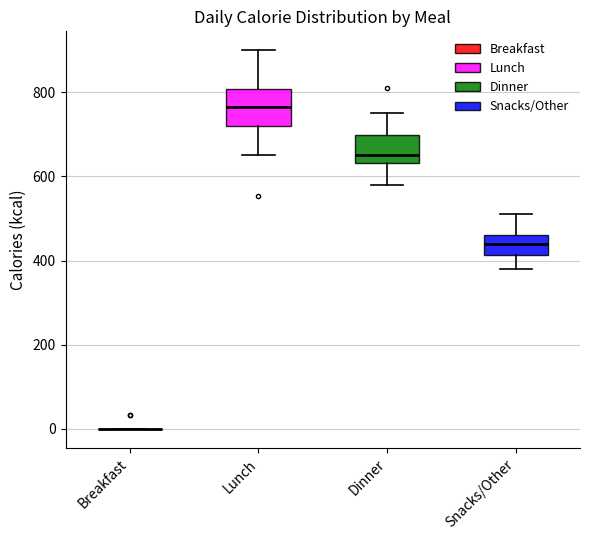

Reading left to right, transcribe this box plot: for each box, give where its median line is, the range the box spans, and where its two whiskers end, as read against the y-axis. The values are not printed on the chart, so give them approximately, as read against the axis.

Breakfast: box collapsed to a line at 0, whiskers 0 to 0
Lunch: median 760, box 720 to 800, whiskers 660 to 900
Dinner: median 660, box 640 to 700, whiskers 580 to 760
Snacks/Other: median 440, box 420 to 460, whiskers 380 to 520